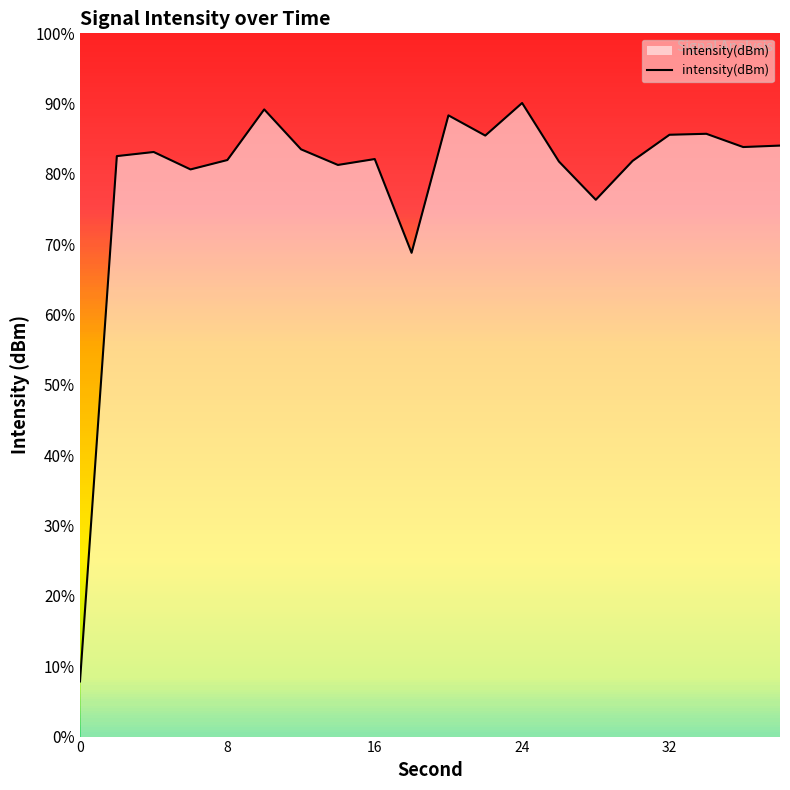

What is the average value?

-135.0